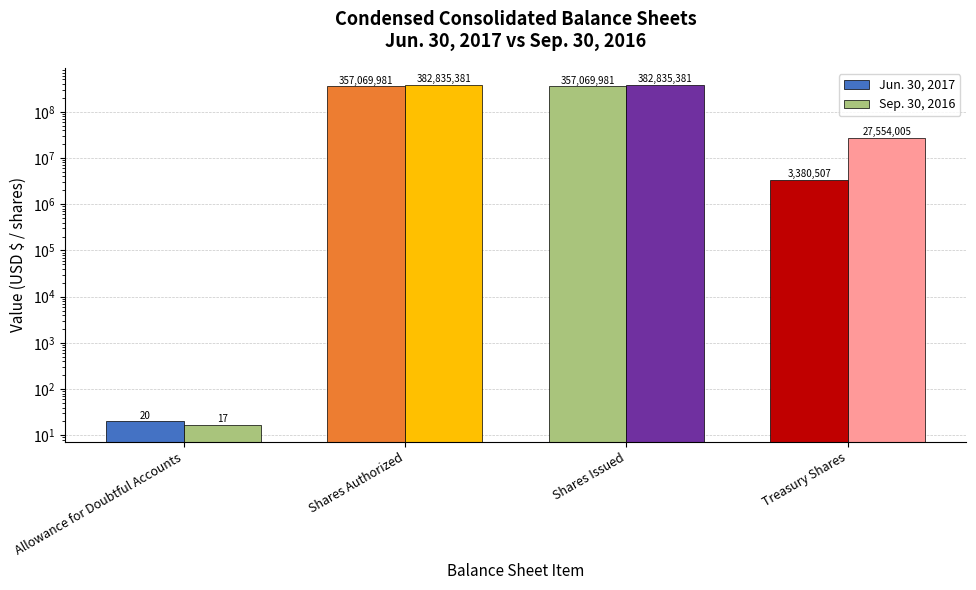

Rank the series by their maximum value, from lowest to highest.

Jun. 30, 2017, Sep. 30, 2016